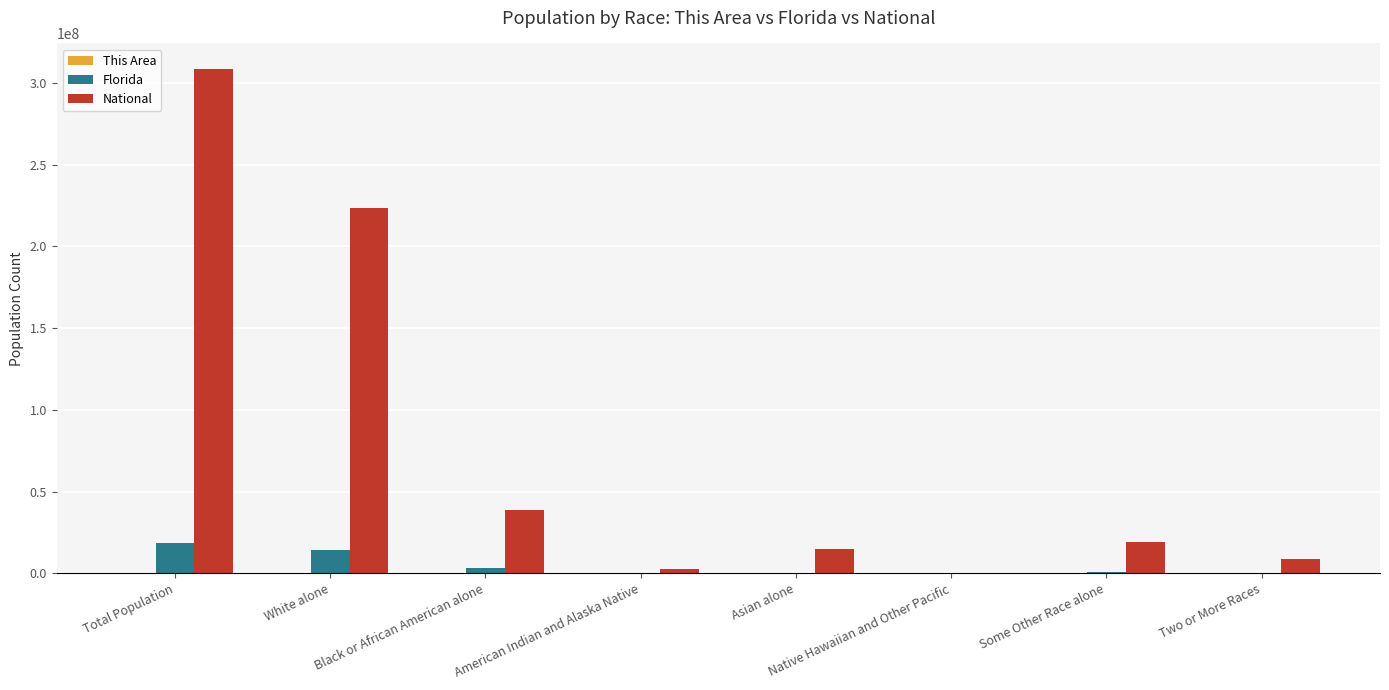

What is the sum of all National values?

617491076